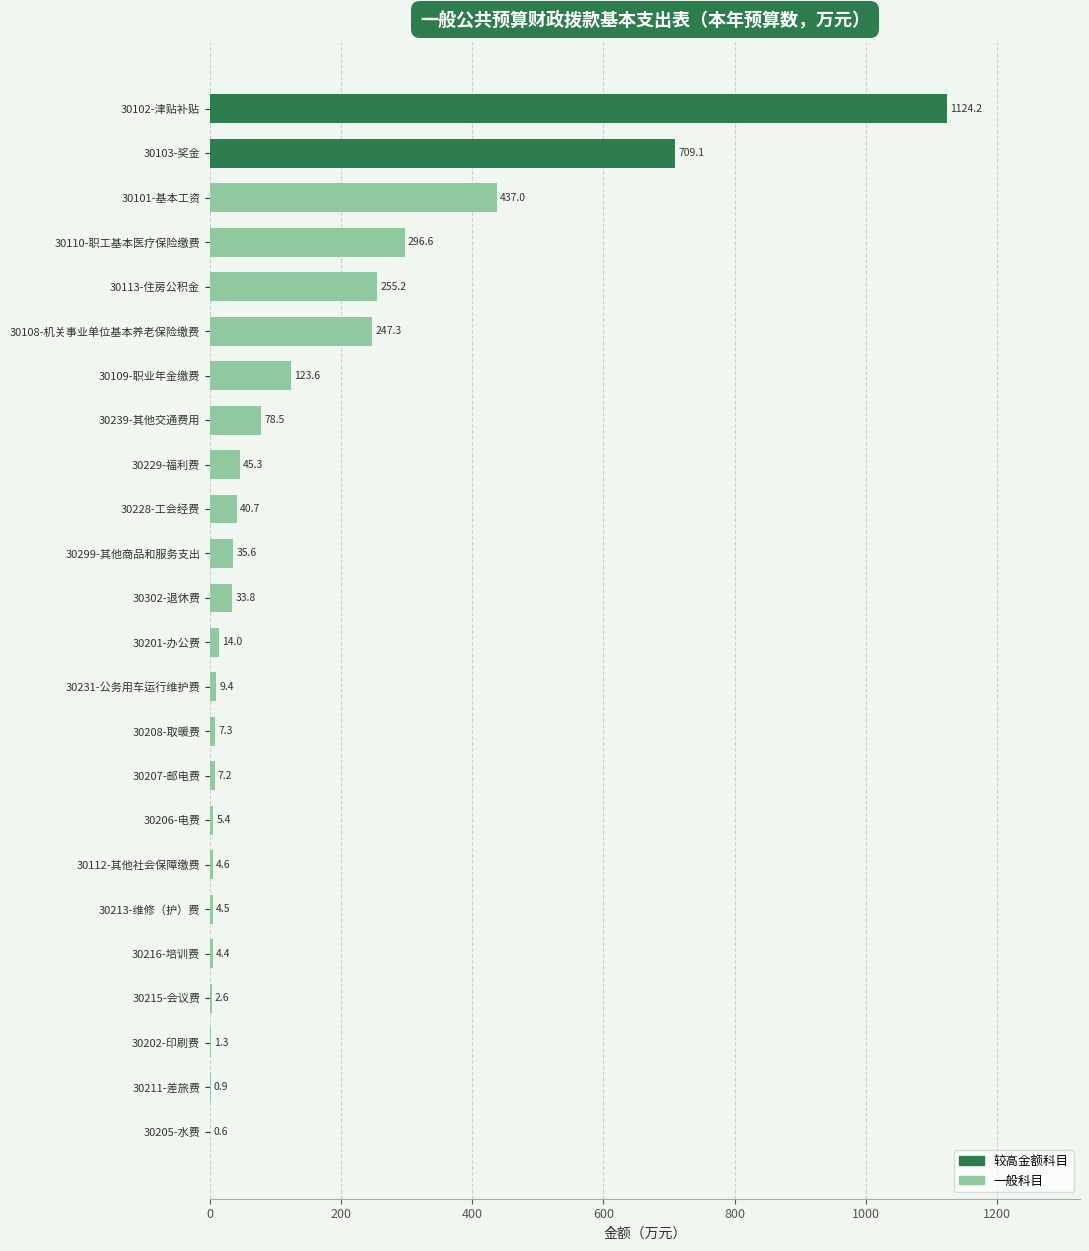

What is the maximum value shown in the chart?

1124.2